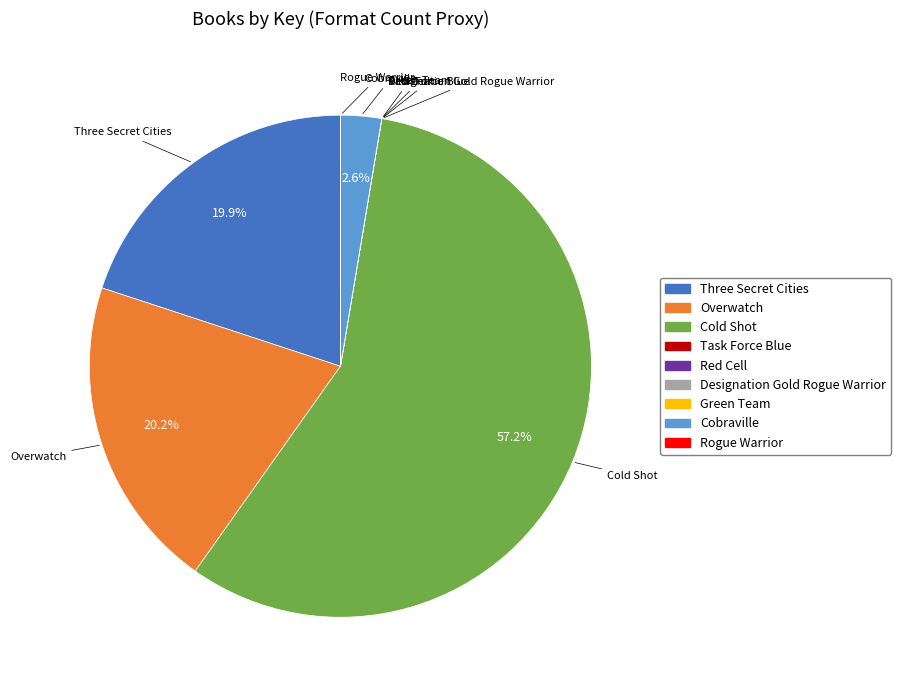

What is the majority slice?

Cold Shot